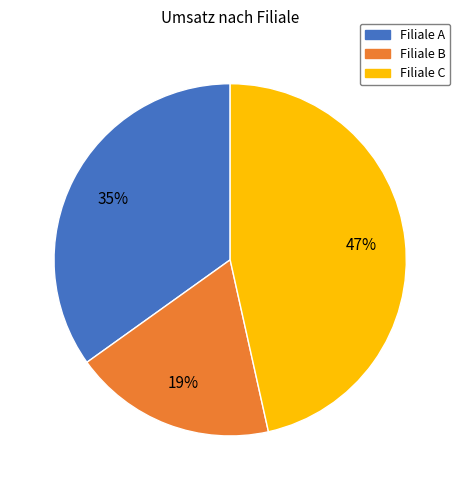

To the nearest percent, what is the average slice percentage?

33%